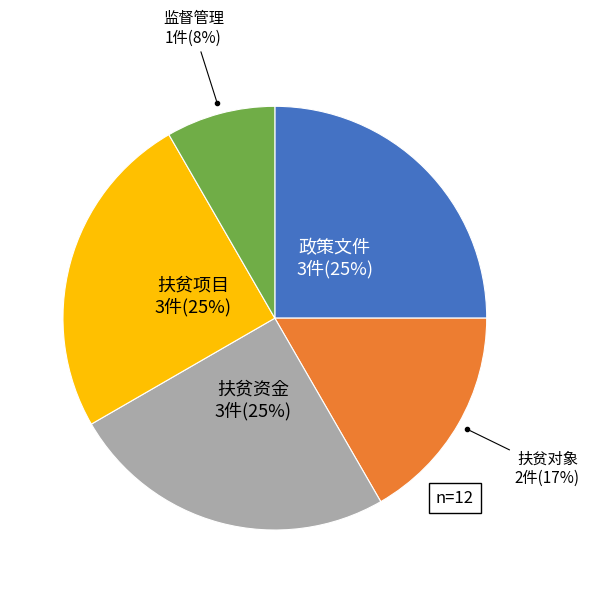

To the nearest percent, what is the difference between the largest and smallest slice percentages?

17%